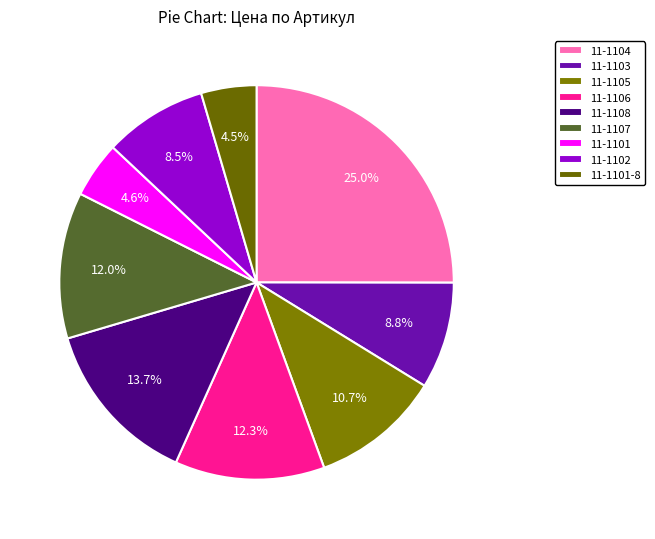

To the nearest percent, what is the difference between the largest and smallest slice percentages?

20%